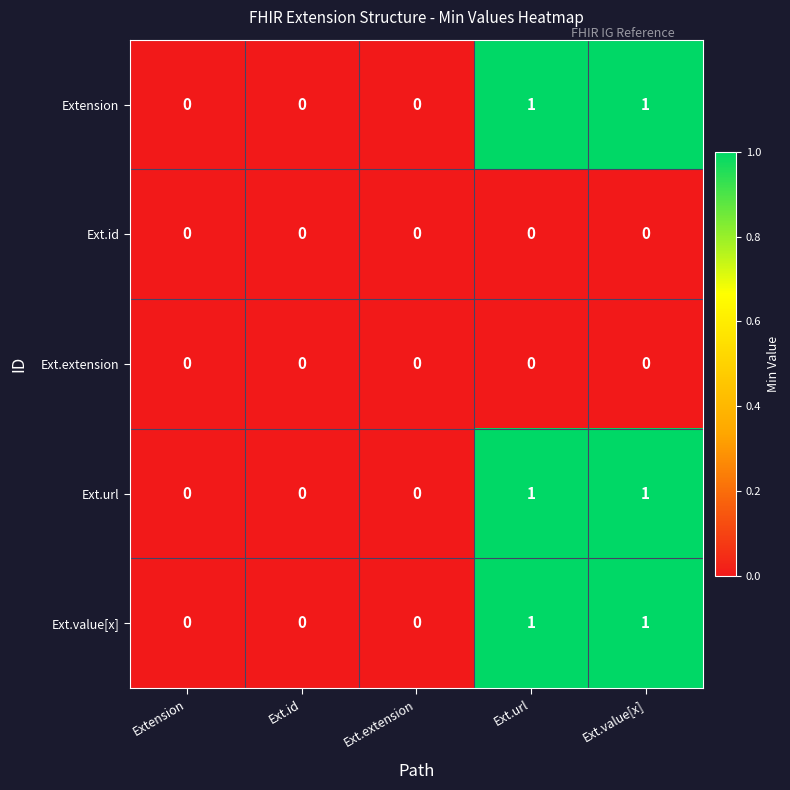

The Ext.value[x] series shows 2 at Ext.url. True or false?

False